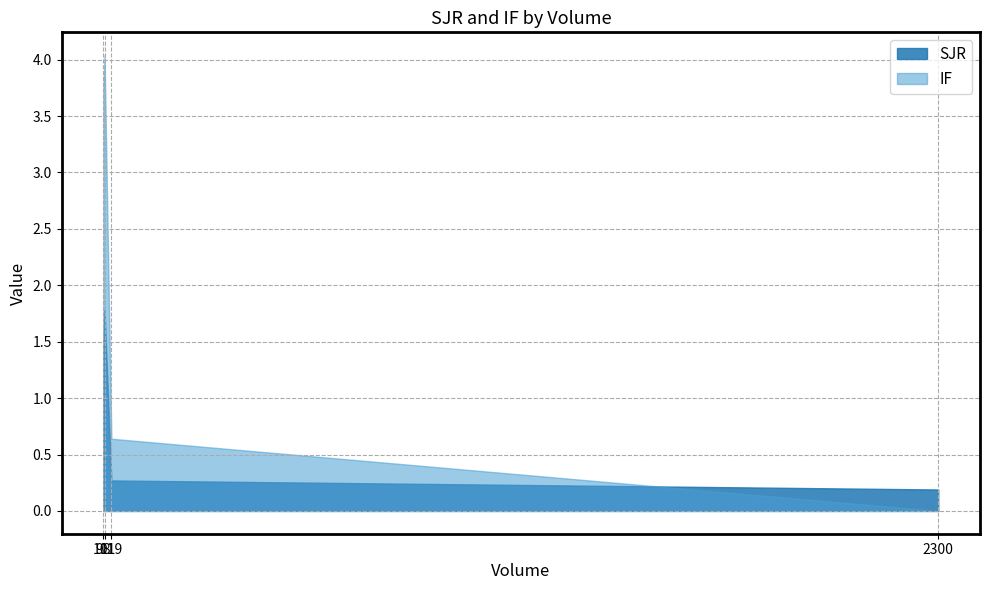

The value of IF at 119 is 0.2. True or false?

False